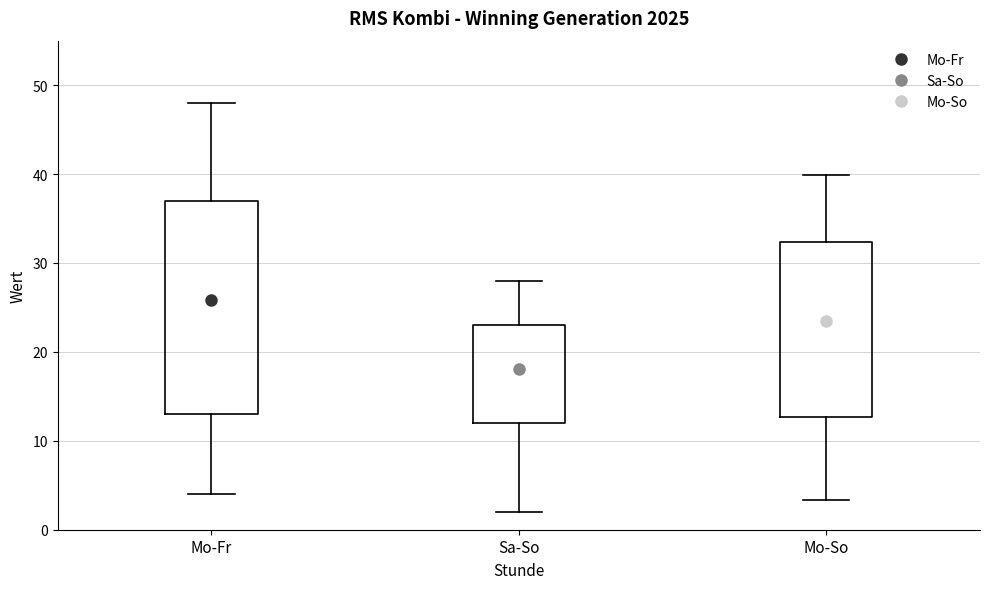

Comparing the boxes themselves (not the whiskers), which one is the tallest?

Mo-Fr